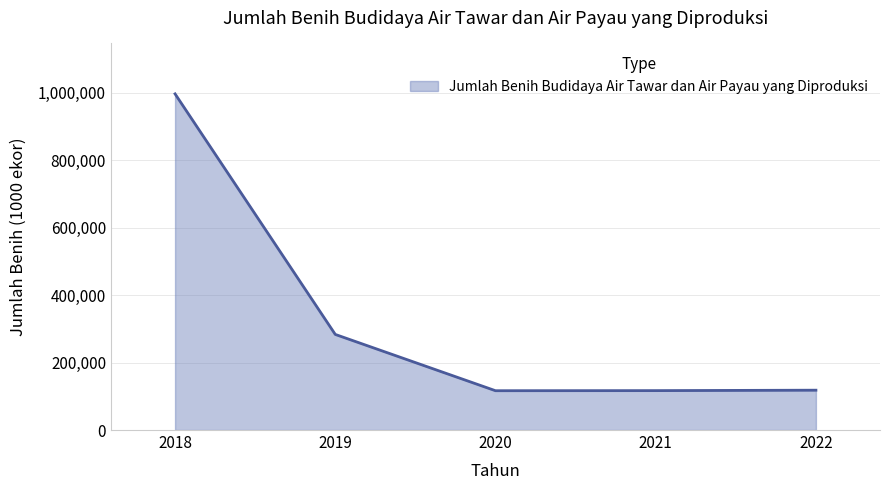

True or false: the data has more than 1 interior local peaks.

False